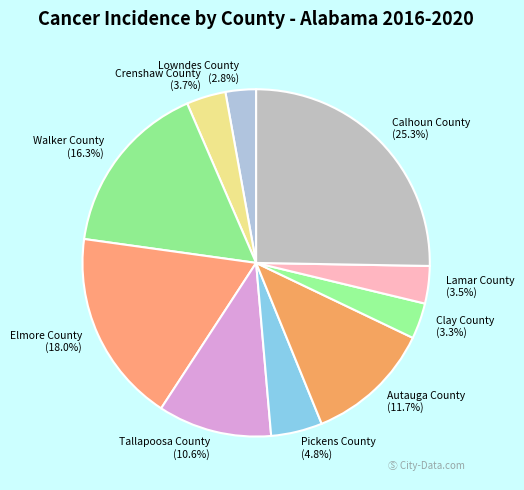

True or false: Pickens County accounts for 5% of the total.

True